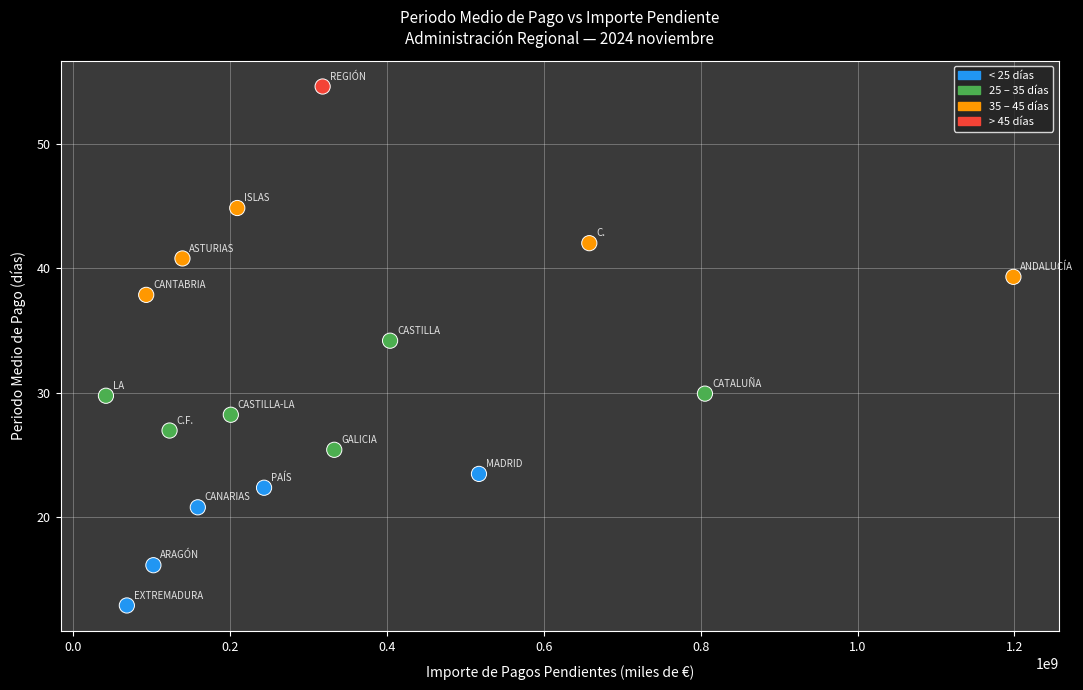

What Y value in the scatter plot is closest to 33?

34.2